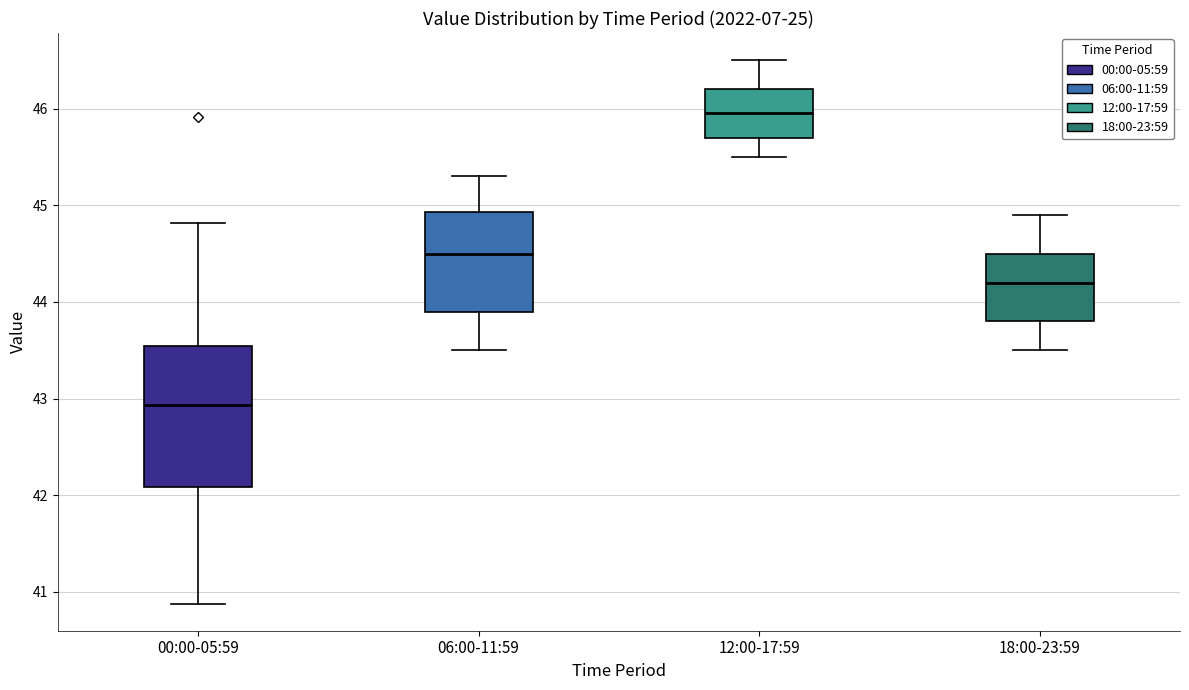

Where does the median line of the box for 12:00-17:59 sit on the y-axis? The values are not printed on the chart, so give them approximately, as read against the axis.

46.0